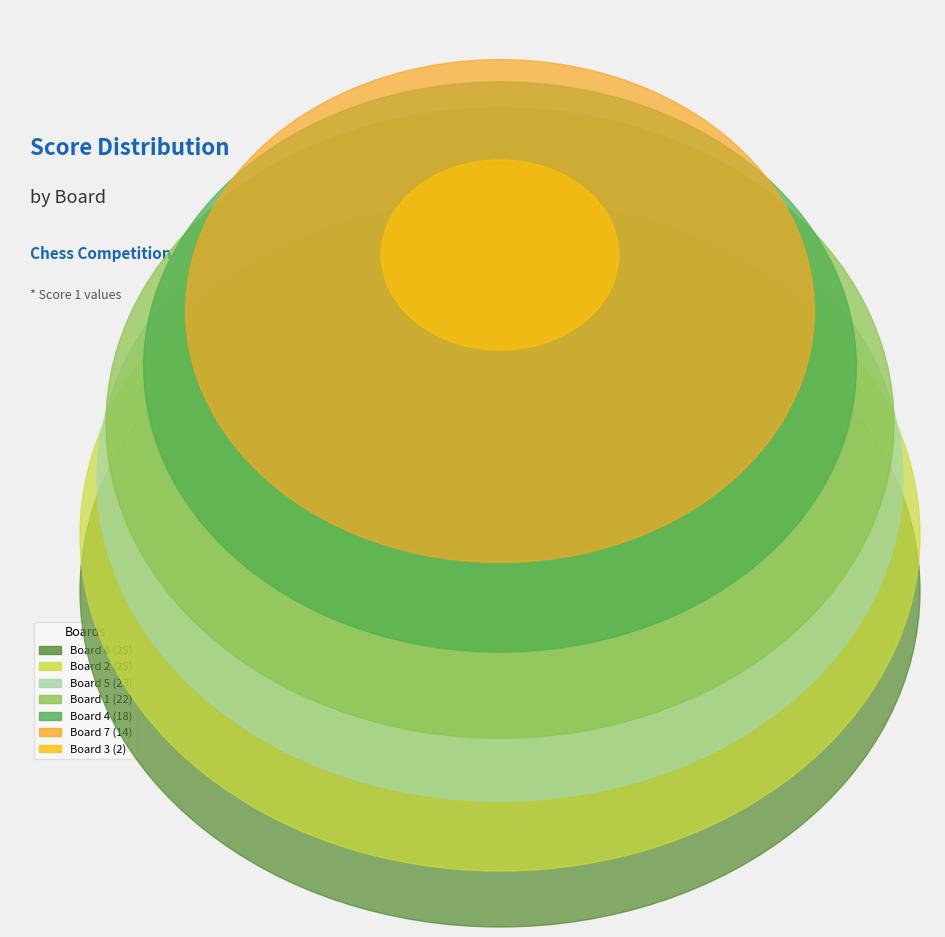

How many slices are in this pie chart?

7